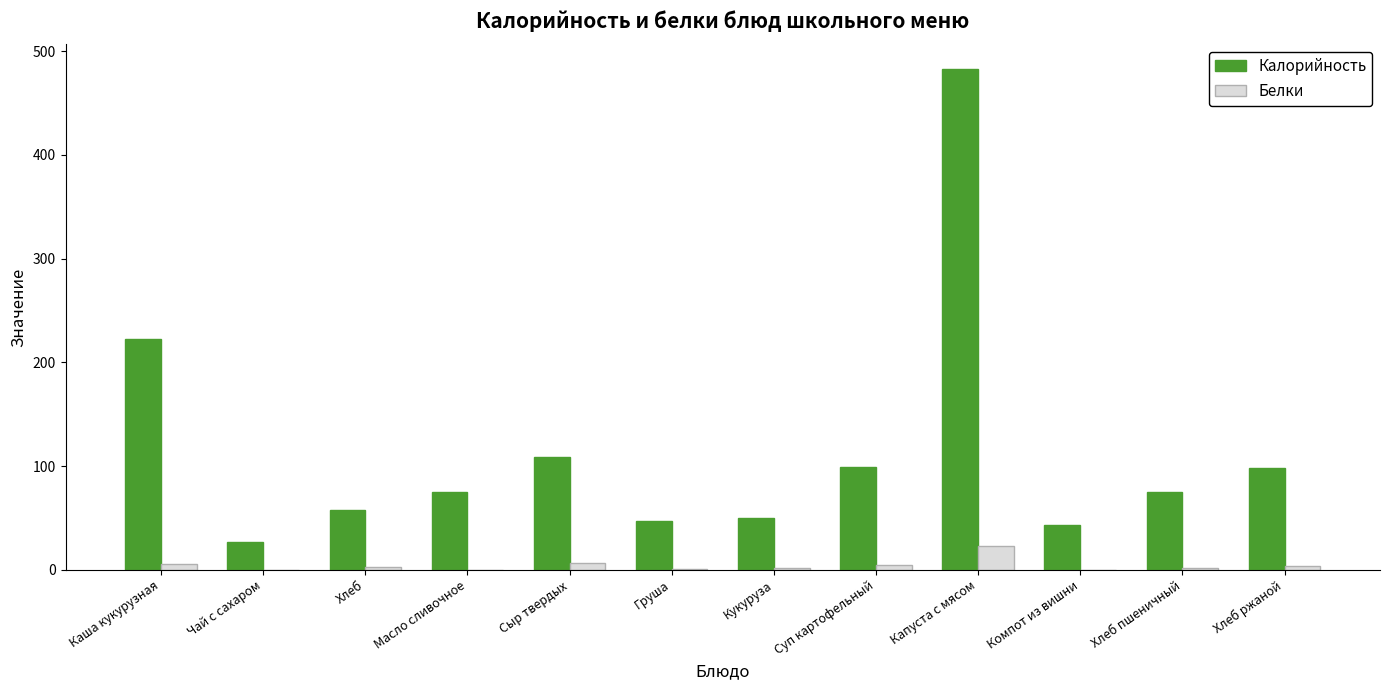

Is the value of Калорийность at Сыр твердых greater than the value of Белки at Капуста с мясом?

Yes